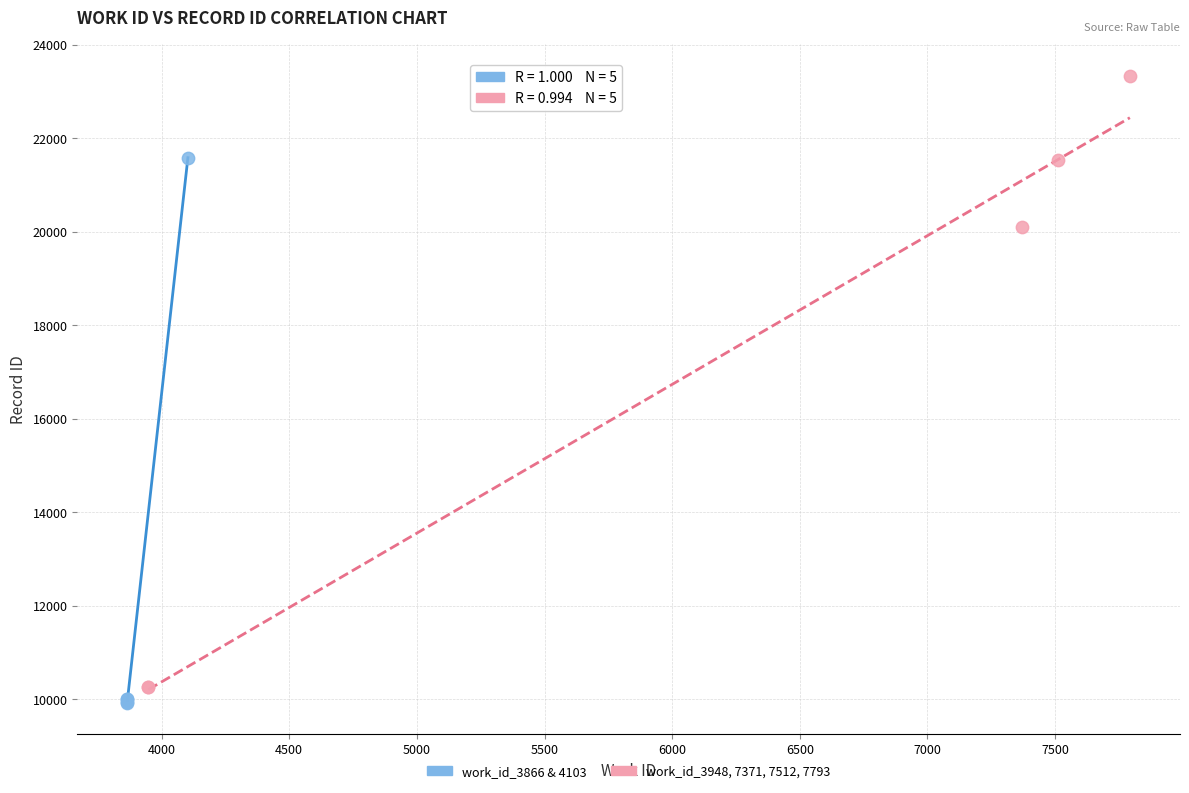

What are all the series names shown in the legend?

work_id_3866 & 4103, work_id_3948, 7371, 7512, 7793